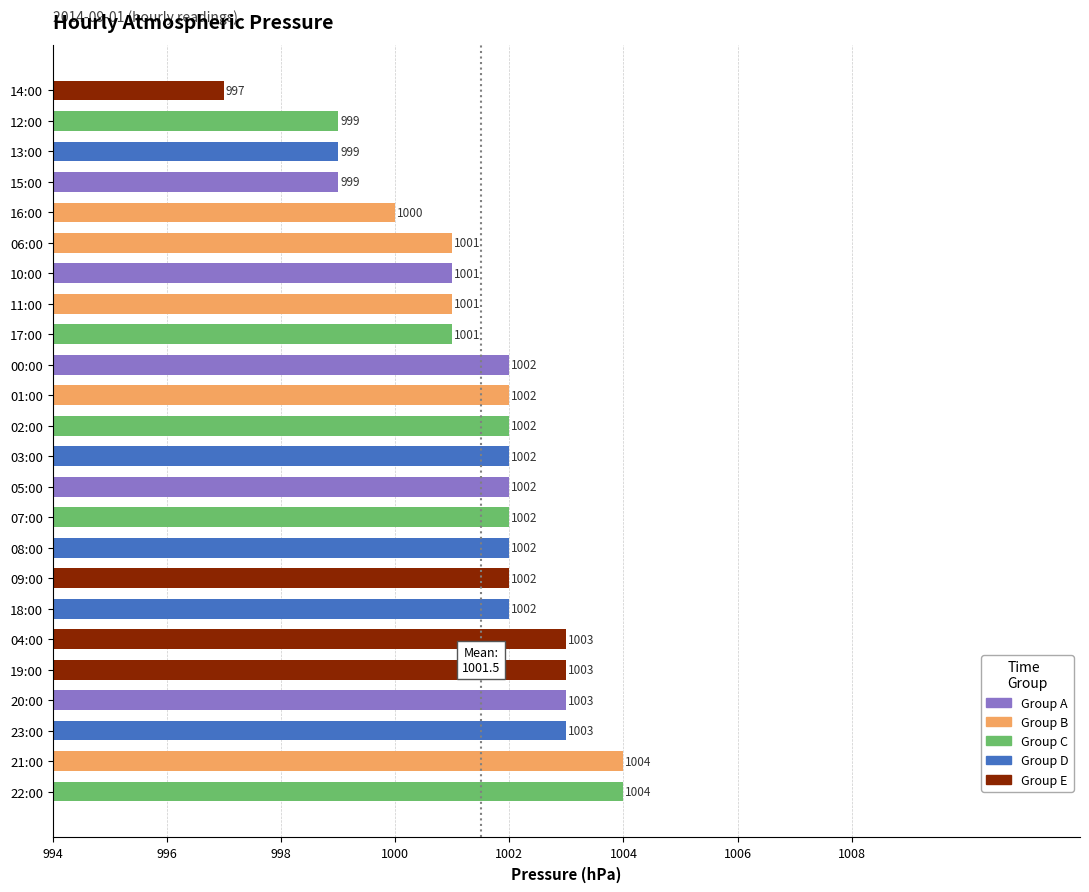

Between 04:00 and 03:00, which is larger?

04:00